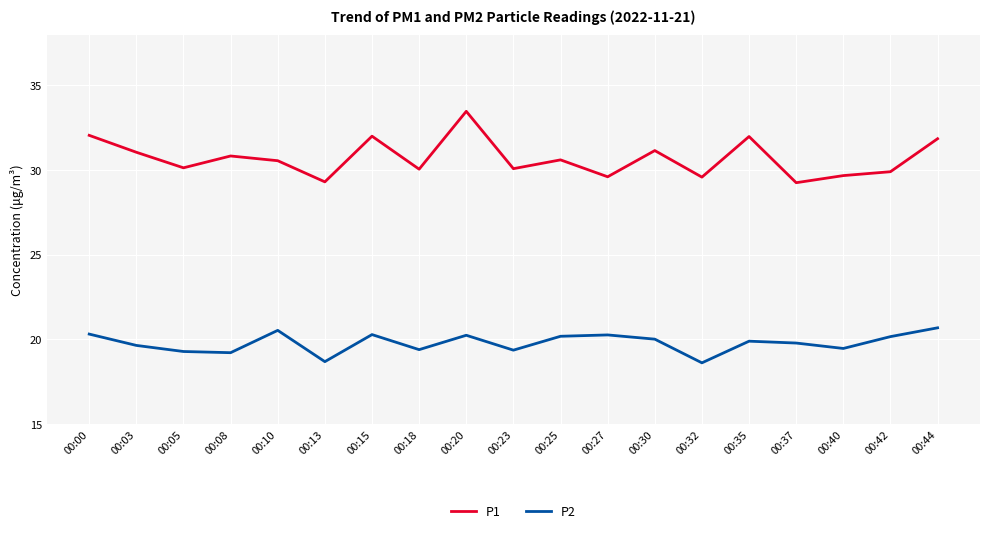

In P2, how many points are higher than both neighbors (excluding endpoints)?

5